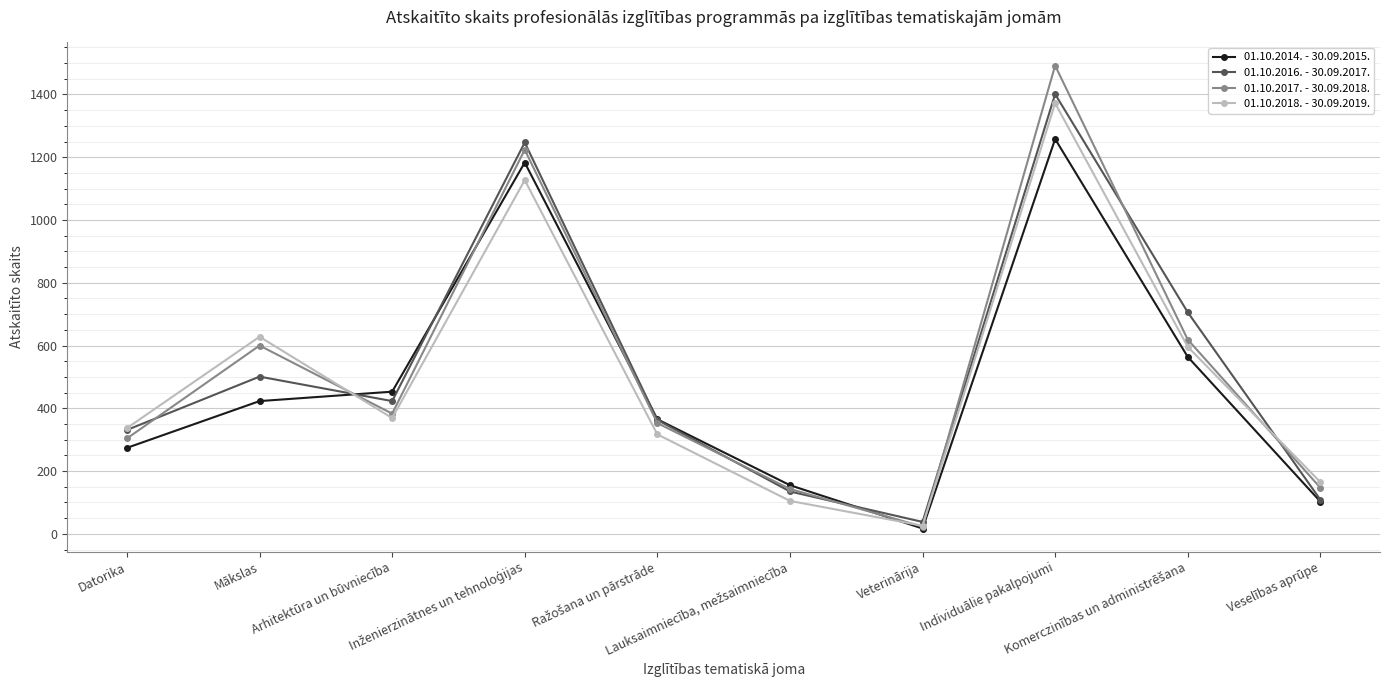

Which series has the largest range (max minus min)?

01.10.2017. - 30.09.2018.